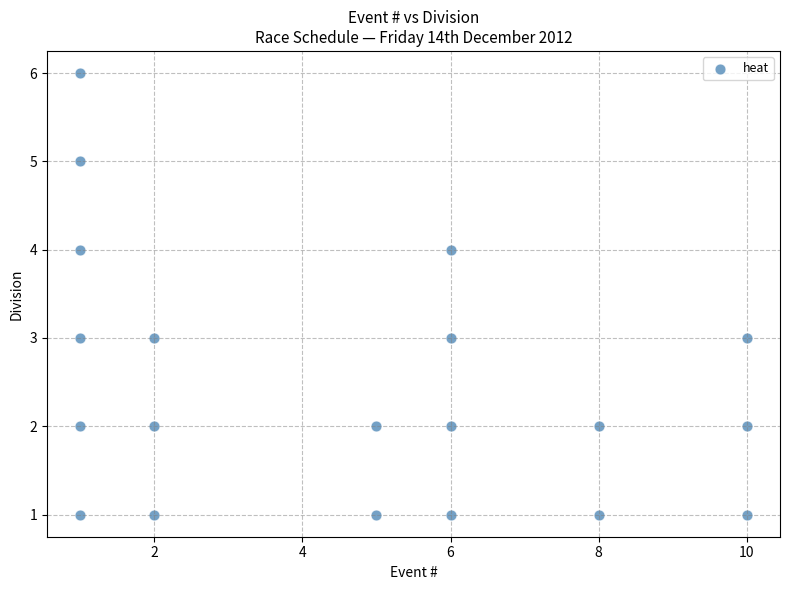

What is the range of Y values (max minus min)?

5